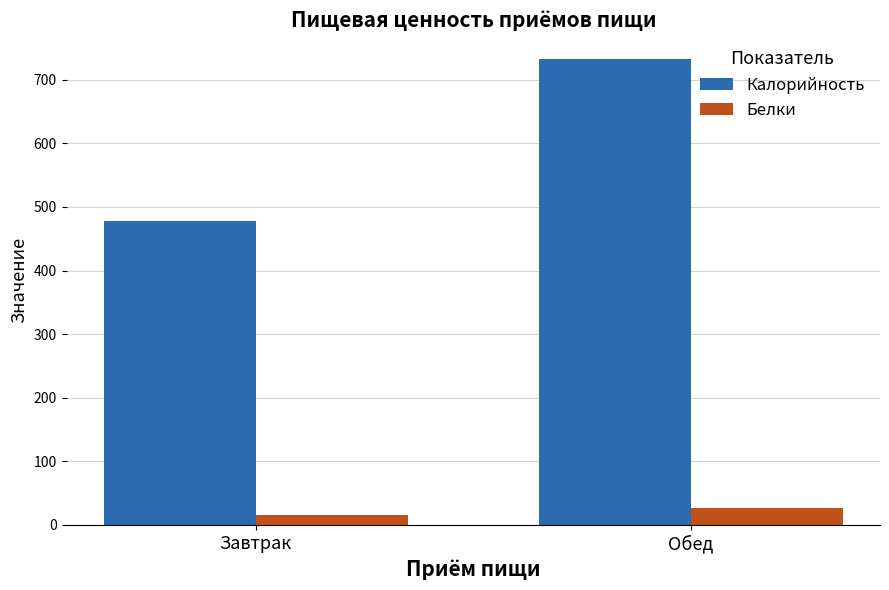

Which series has the largest total across all categories?

Калорийность